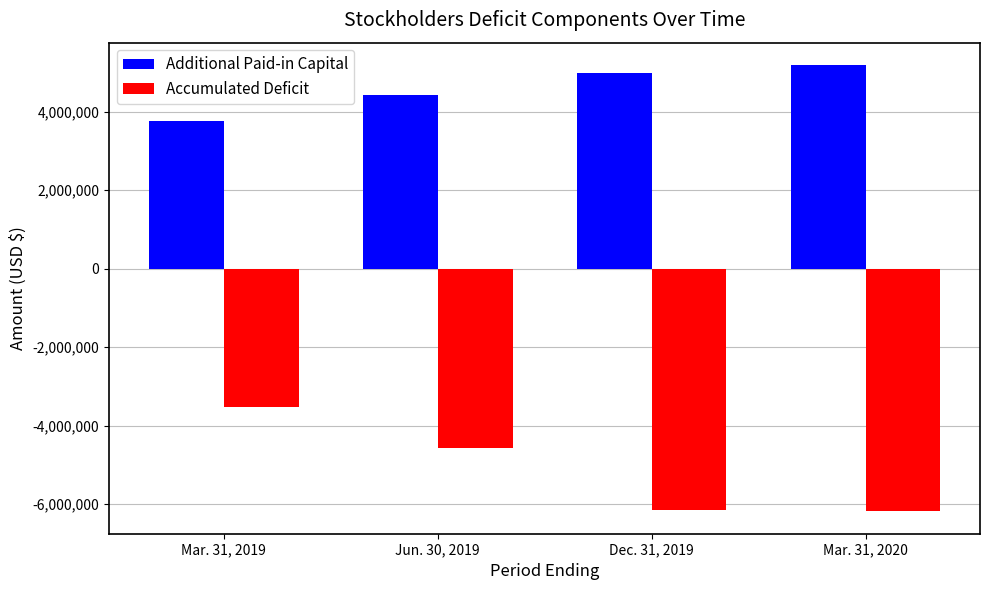

Rank the categories by Accumulated Deficit value from lowest to highest.

Mar. 31, 2020, Dec. 31, 2019, Jun. 30, 2019, Mar. 31, 2019